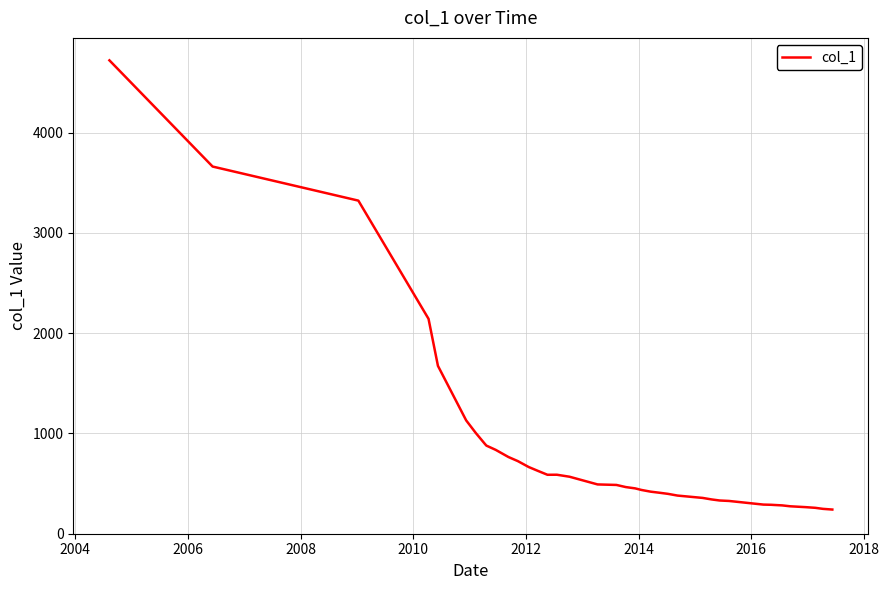

What is the minimum value shown in the chart?

241.1